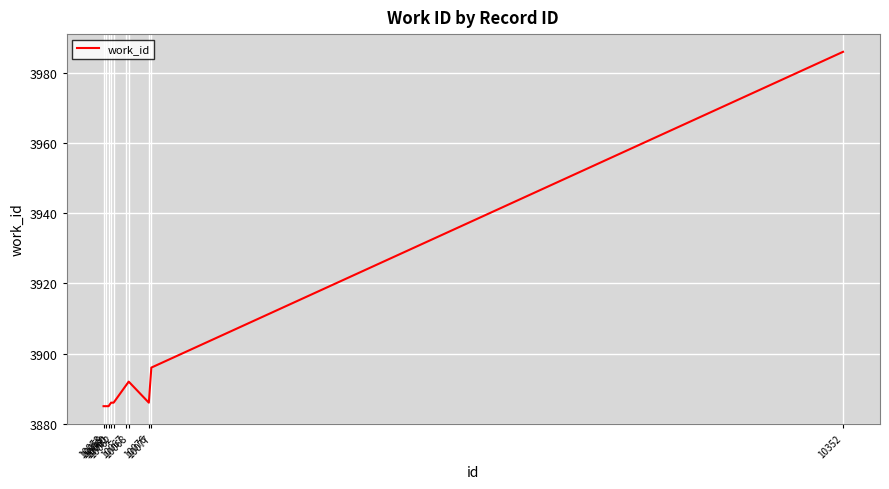

Between 10067 and 10076, which is larger?

10067